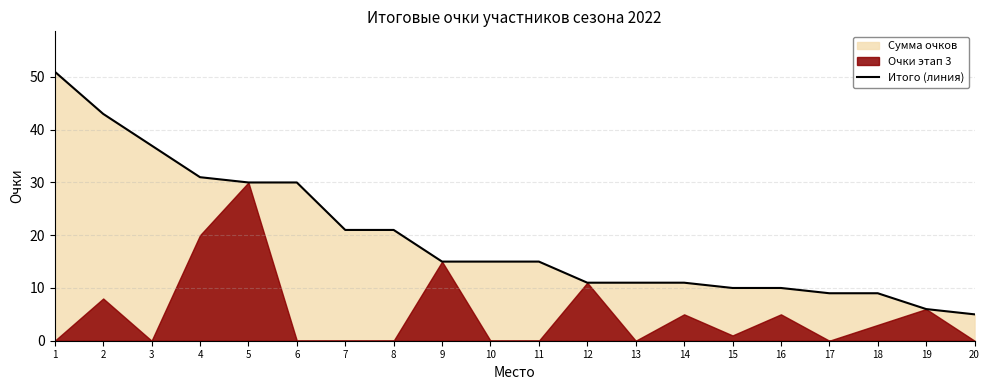

List the labels in order of value, largest first.

1, 2, 3, 4, 5, 6, 7, 8, 9, 10, 11, 12, 13, 14, 15, 16, 17, 18, 19, 20